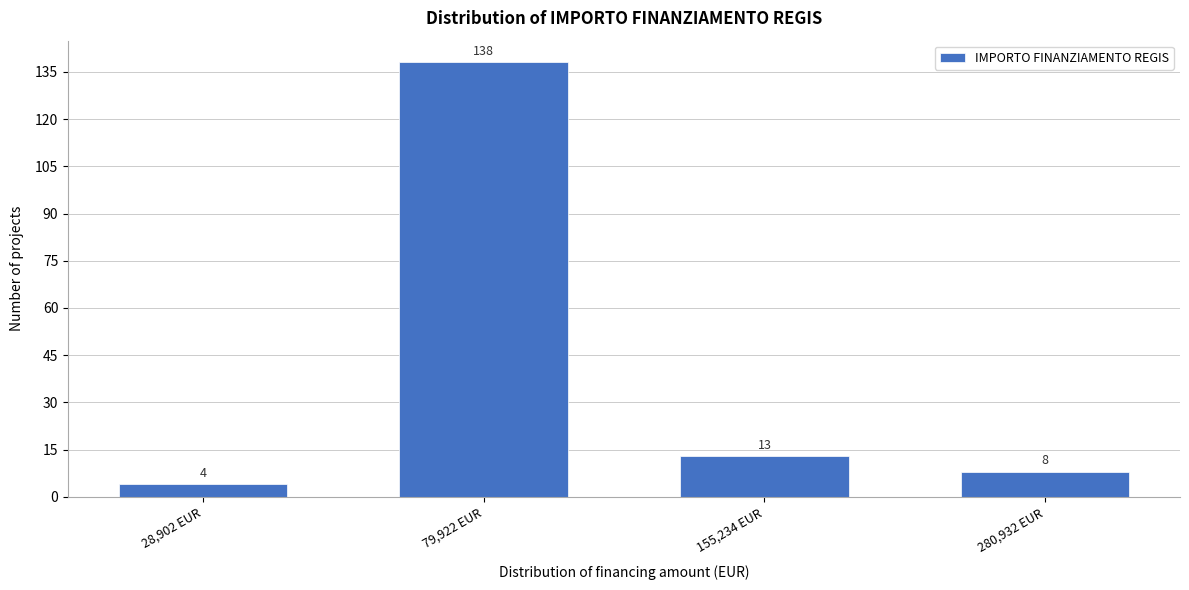

Reading left to right, transcribe all the data shown in this chart.

28,902 EUR=4	79,922 EUR=138	155,234 EUR=13	280,932 EUR=8